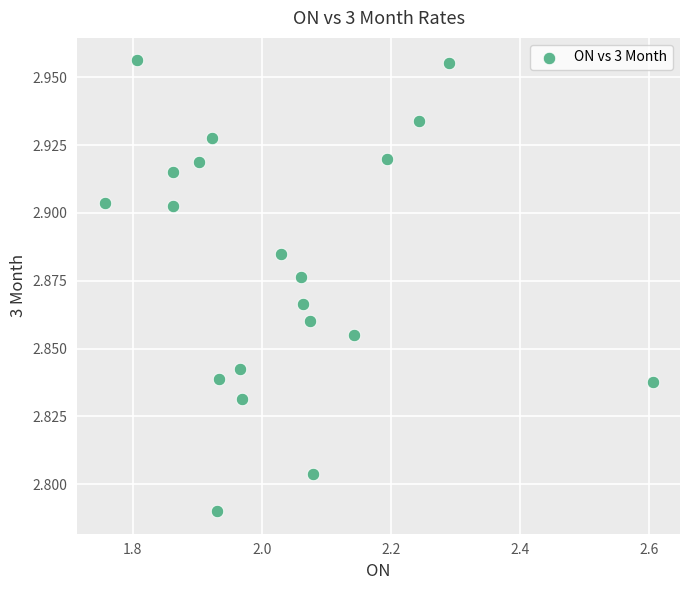

What is the range of X values (max minus min)?

0.8